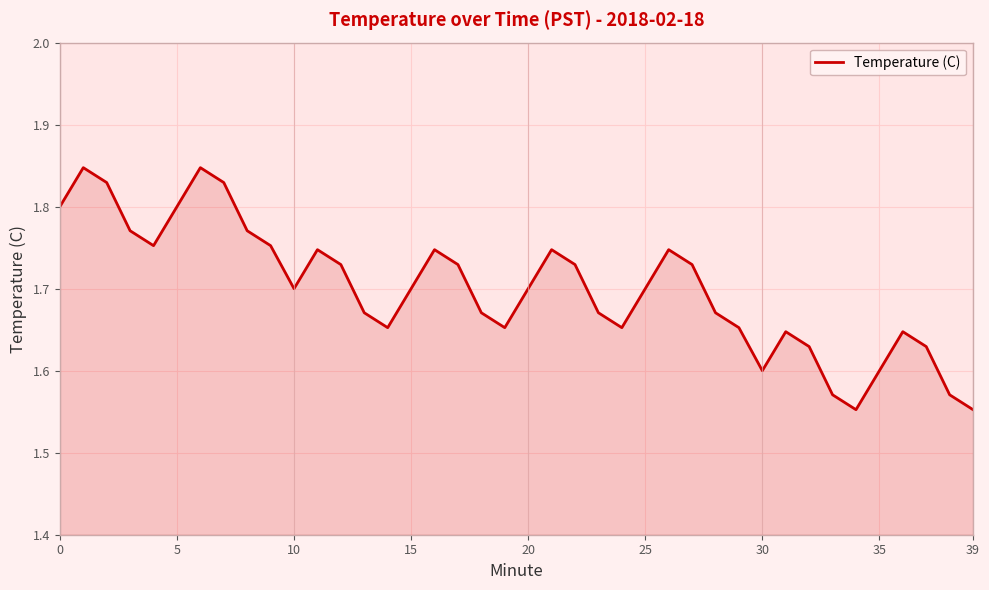

What is the difference between the maximum and minimum values?

0.3